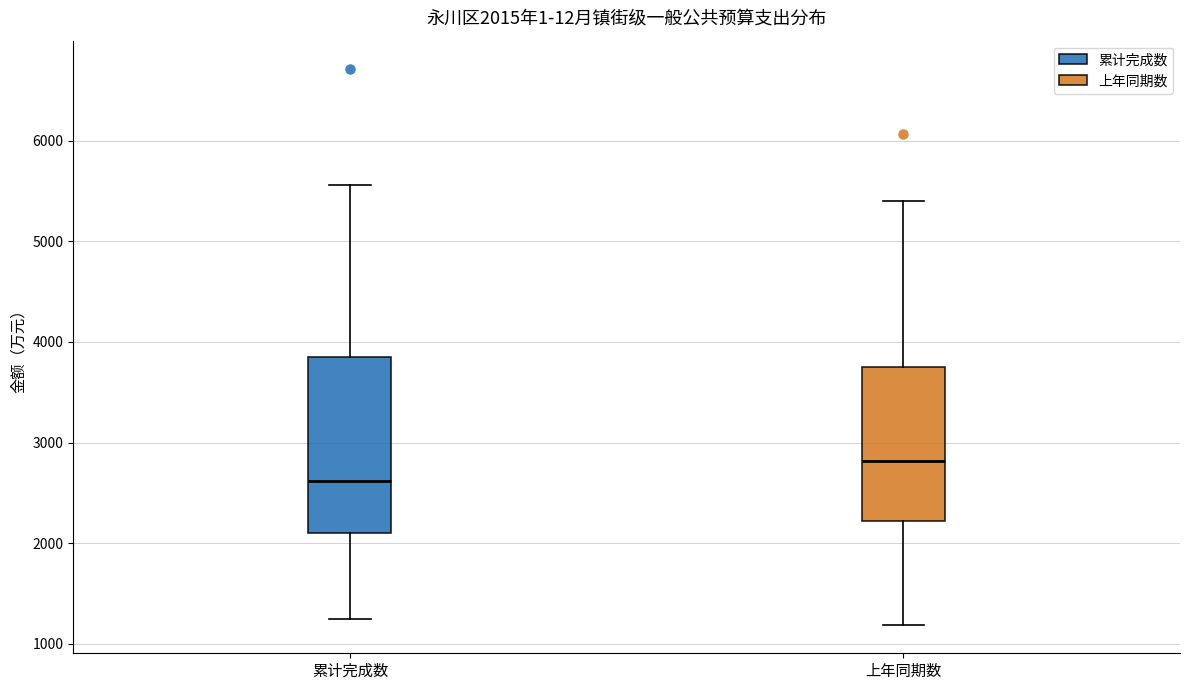

Which box has the lowest median line?

累计完成数